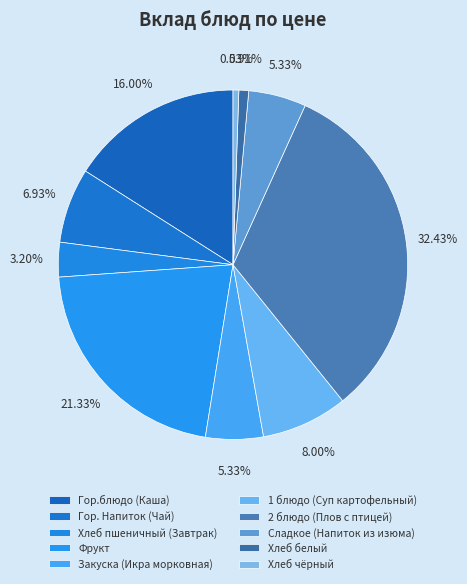

To the nearest percent, what is the difference between the Хлеб пшеничный (Завтрак) and Фрукт slice percentages?

18%